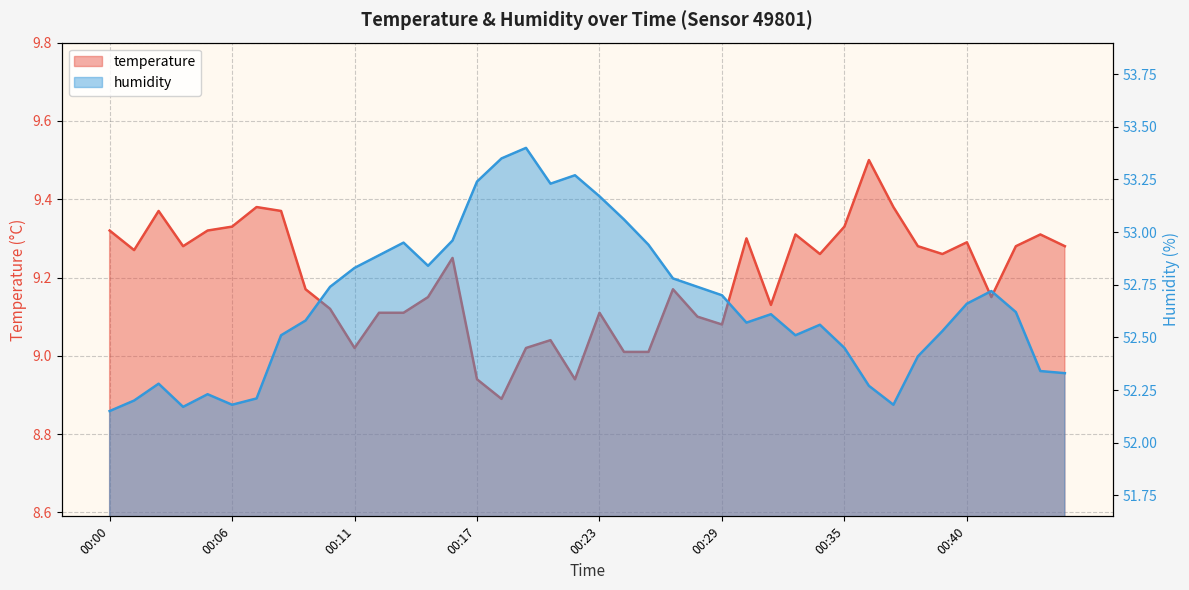

What is the total value across all series at 00:38?

61.7